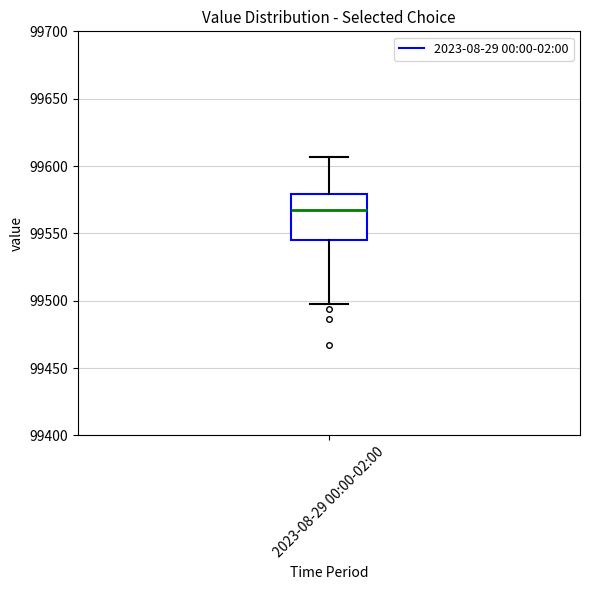

Transcribe this box plot: give where the median line is, the range the box spans, and where the two whiskers end, as read against the y-axis. The values are not printed on the chart, so give them approximately, as read against the axis.

median 99565, box 99545 to 99580, whiskers 99500 to 99605